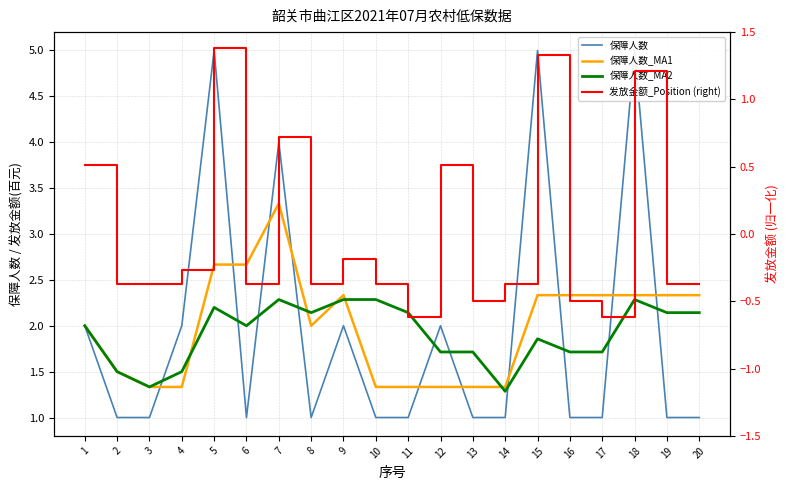

True or false: 保障人数_MA1 has a value of 1.3 at 10.

True